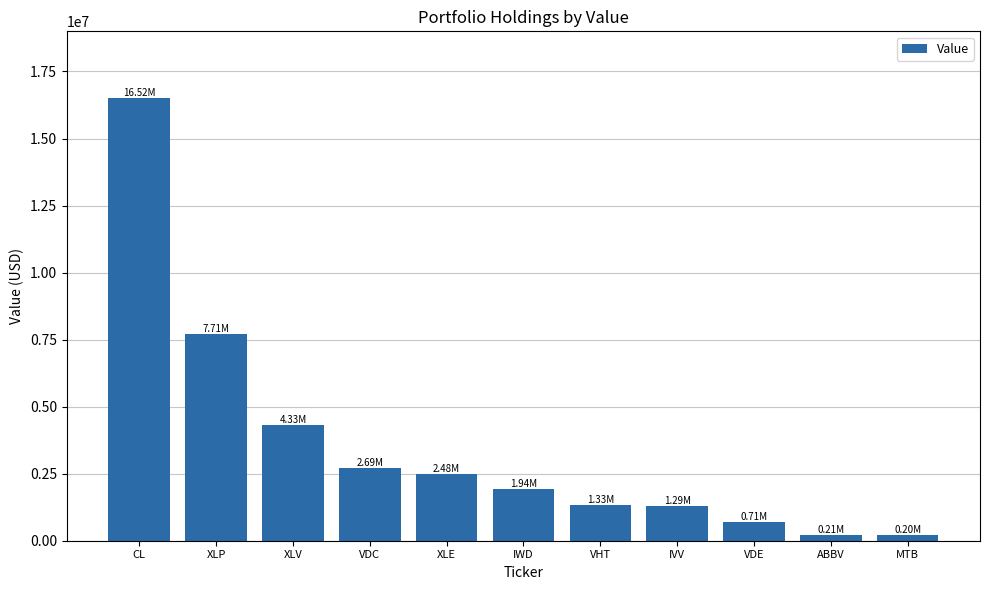

What is the difference between the maximum and second lowest values?

16309000